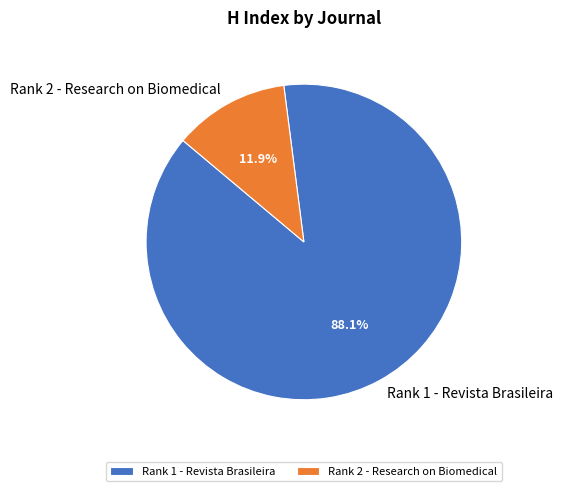

How many slices are in this pie chart?

2